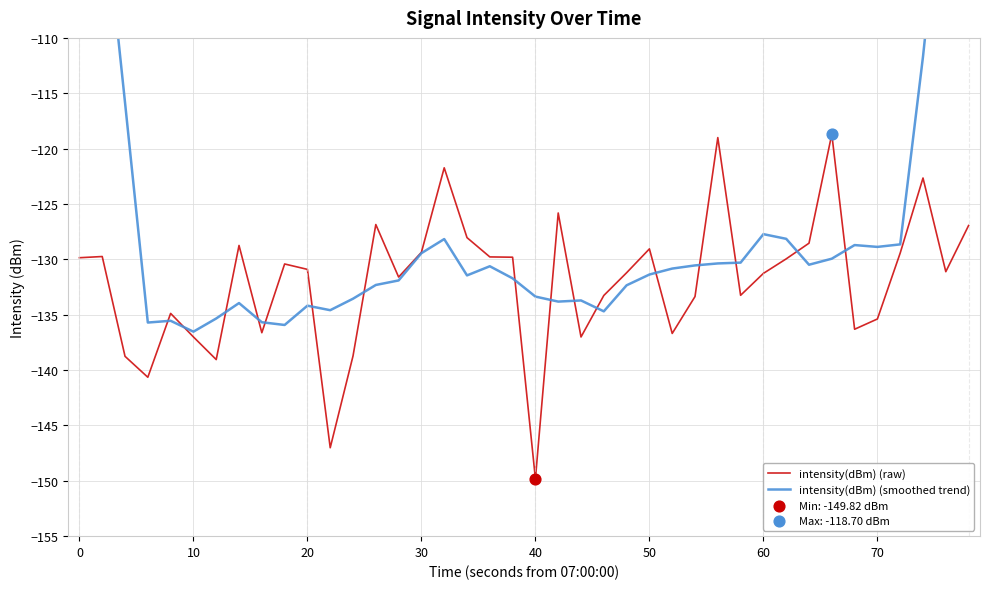

Which series contains the highest Y value?

intensity(dBm) (smoothed trend)